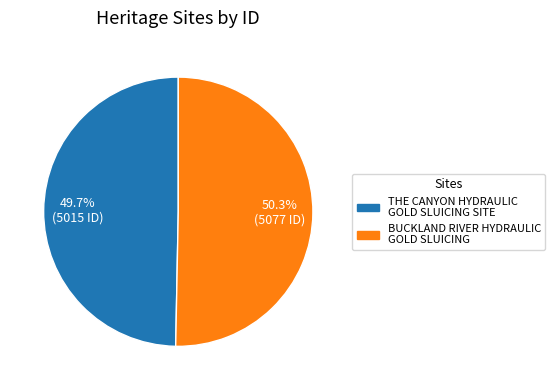

To the nearest percent, what is the difference between the largest and smallest slice percentages?

1%